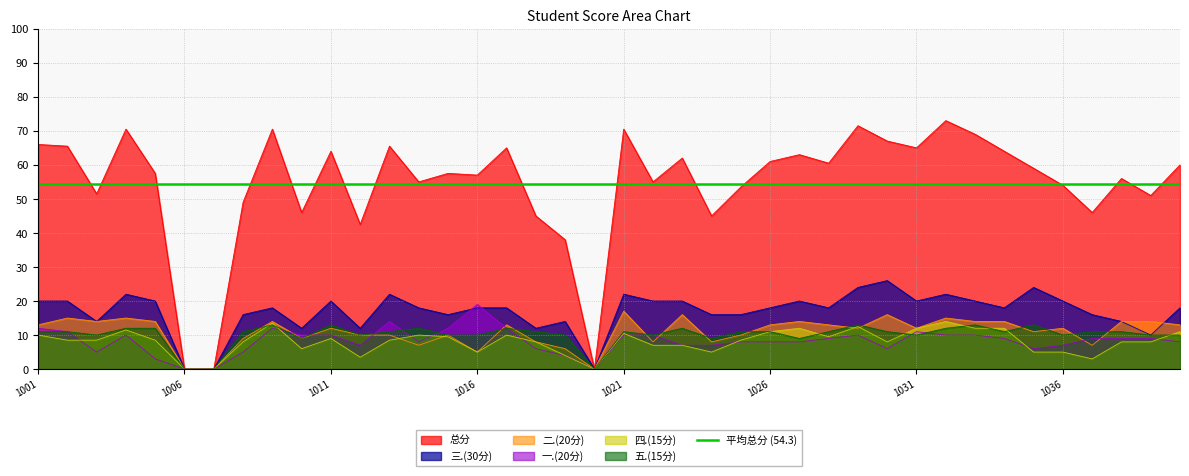

What value does the 五.(15分) series have at 2022111038?

11.0